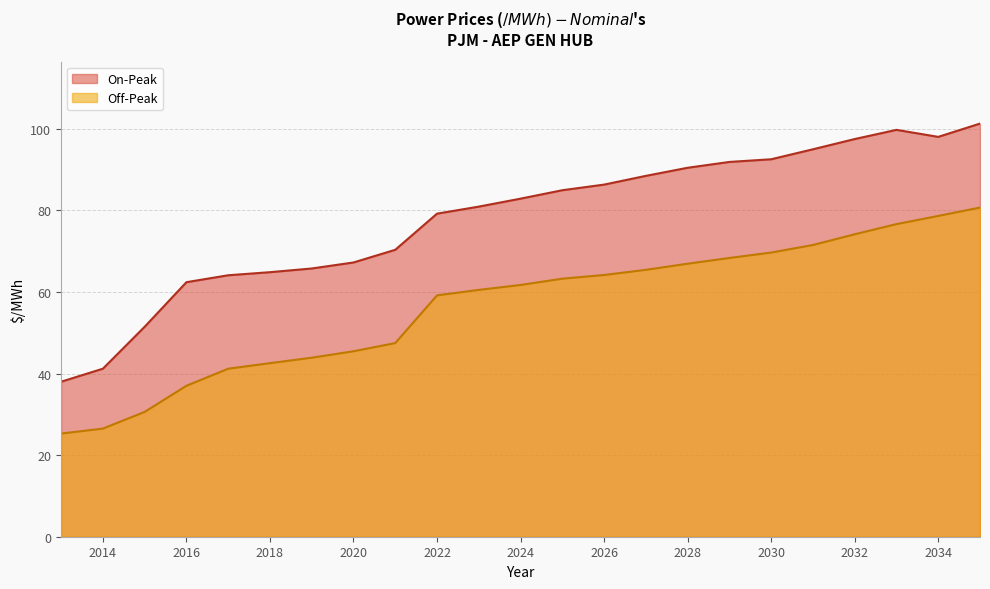

What is the highest value of the On-Peak series?

101.3